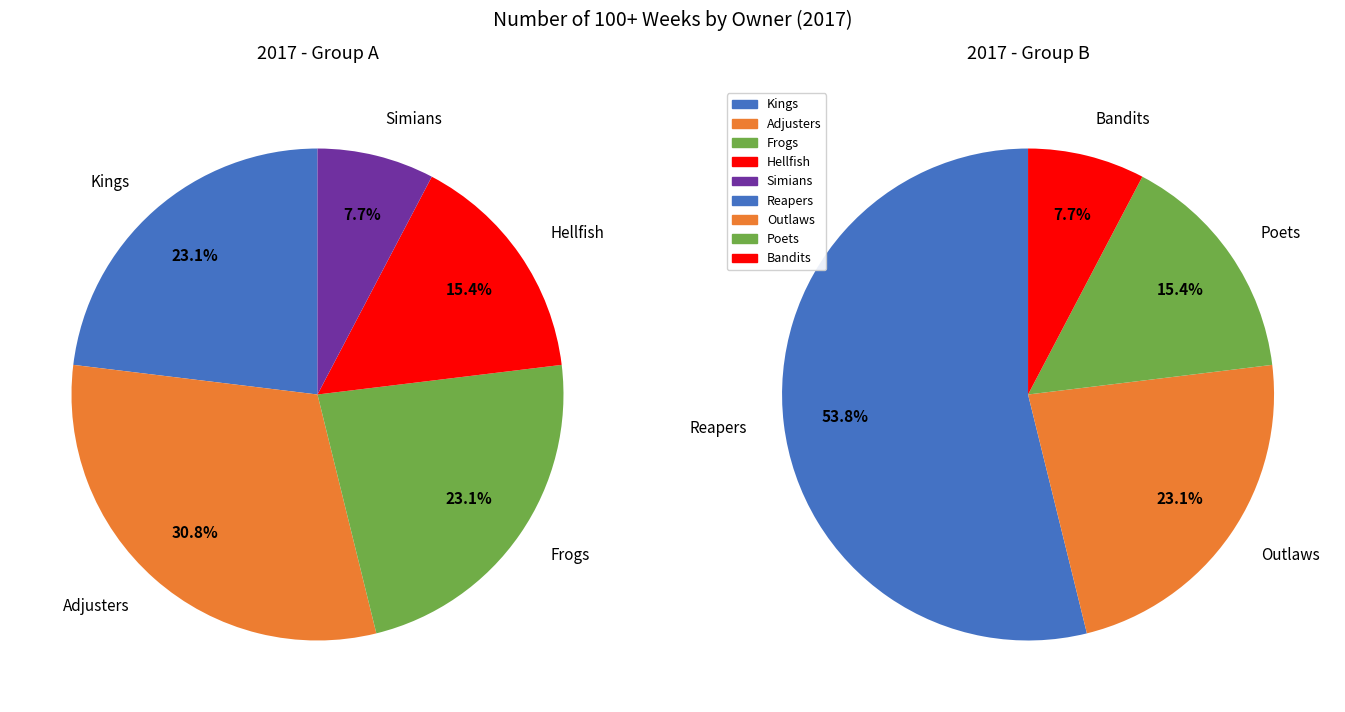

How many slices are in this pie chart?

9